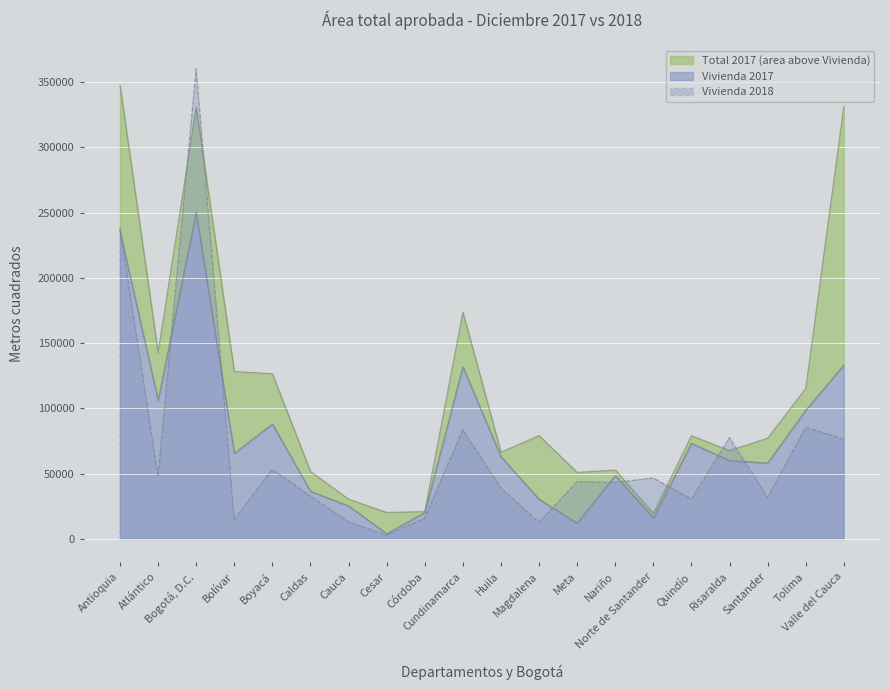

Where do Total 2017 and Vivienda 2018 first cross each other?

Atlántico and Bogotá, D.C.